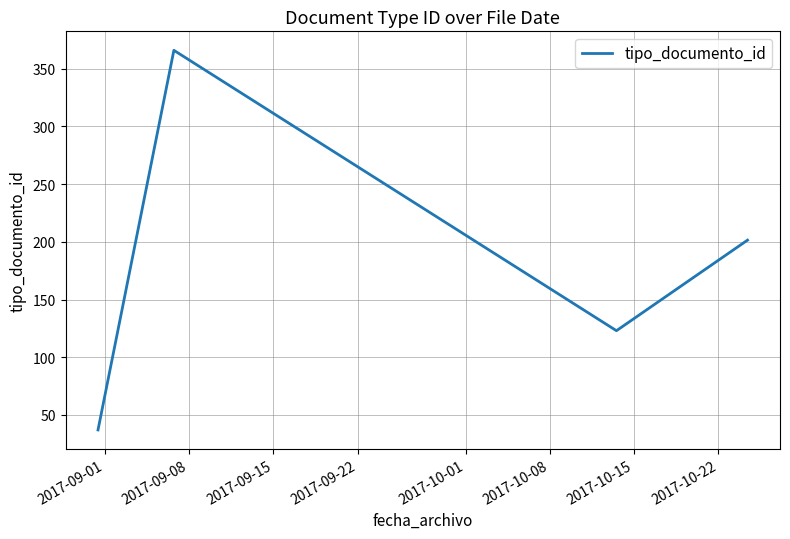

True or false: there are more than 2 points higher than both neighbors.

False